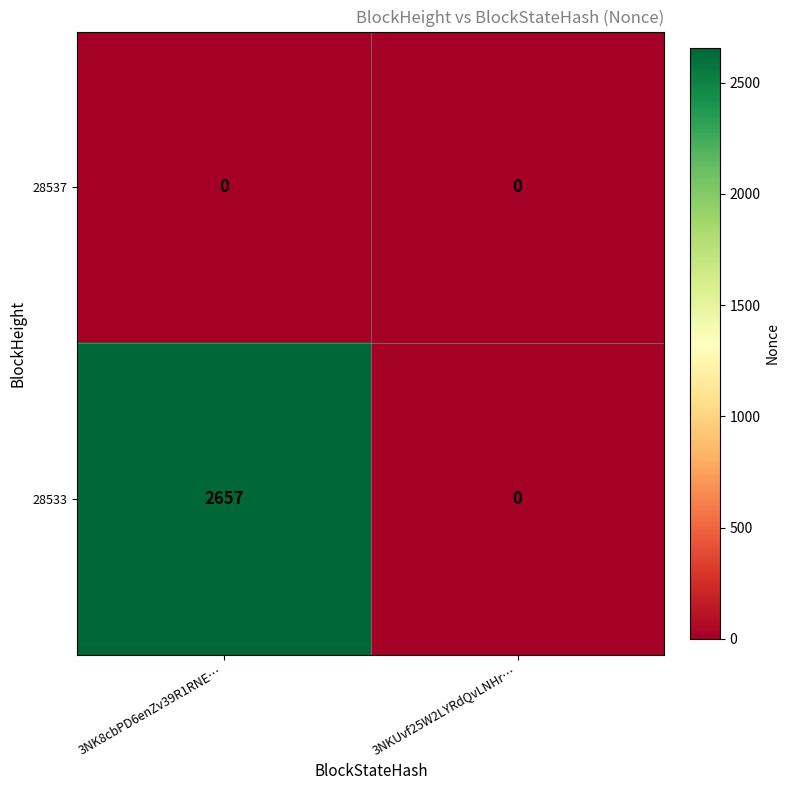

Reading left to right, transcribe all the data shown in this chart.

28537: 0	0
28533: 2657	0